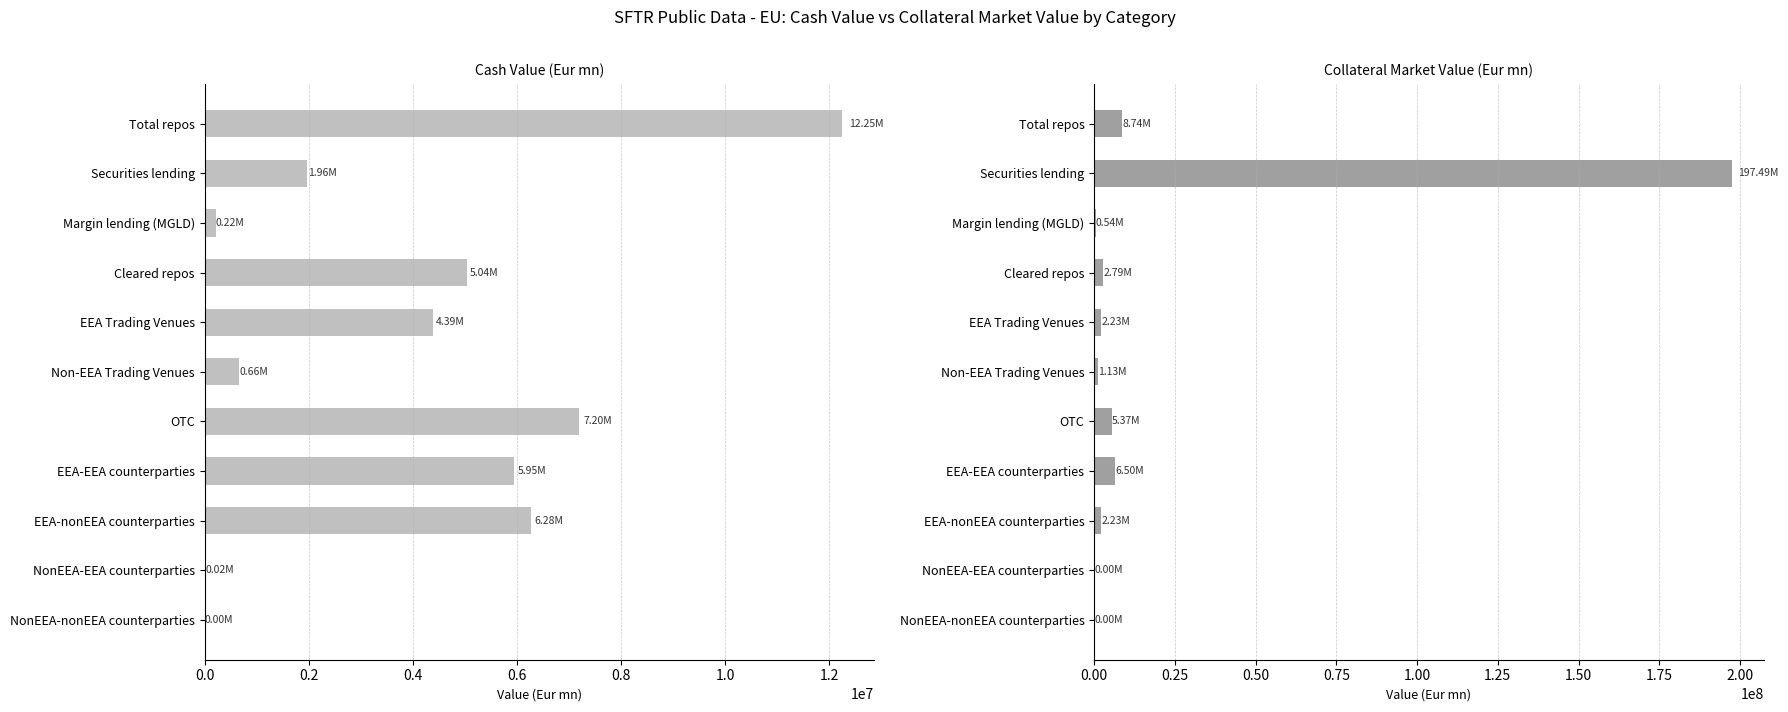

Which series has the largest total across all categories?

Collateral Market Value (Eur mn)